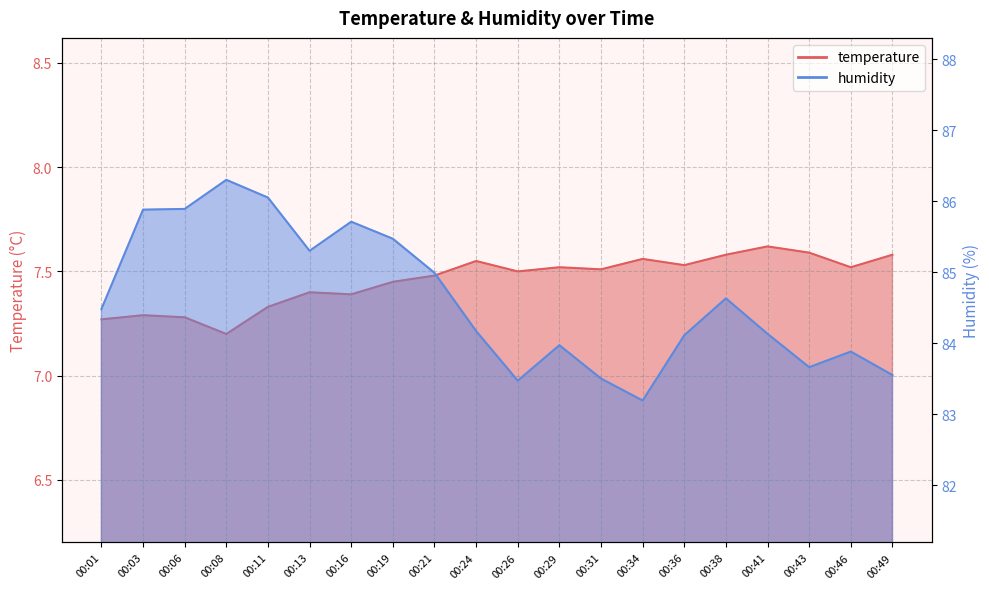

How many lines are shown in the chart?

2